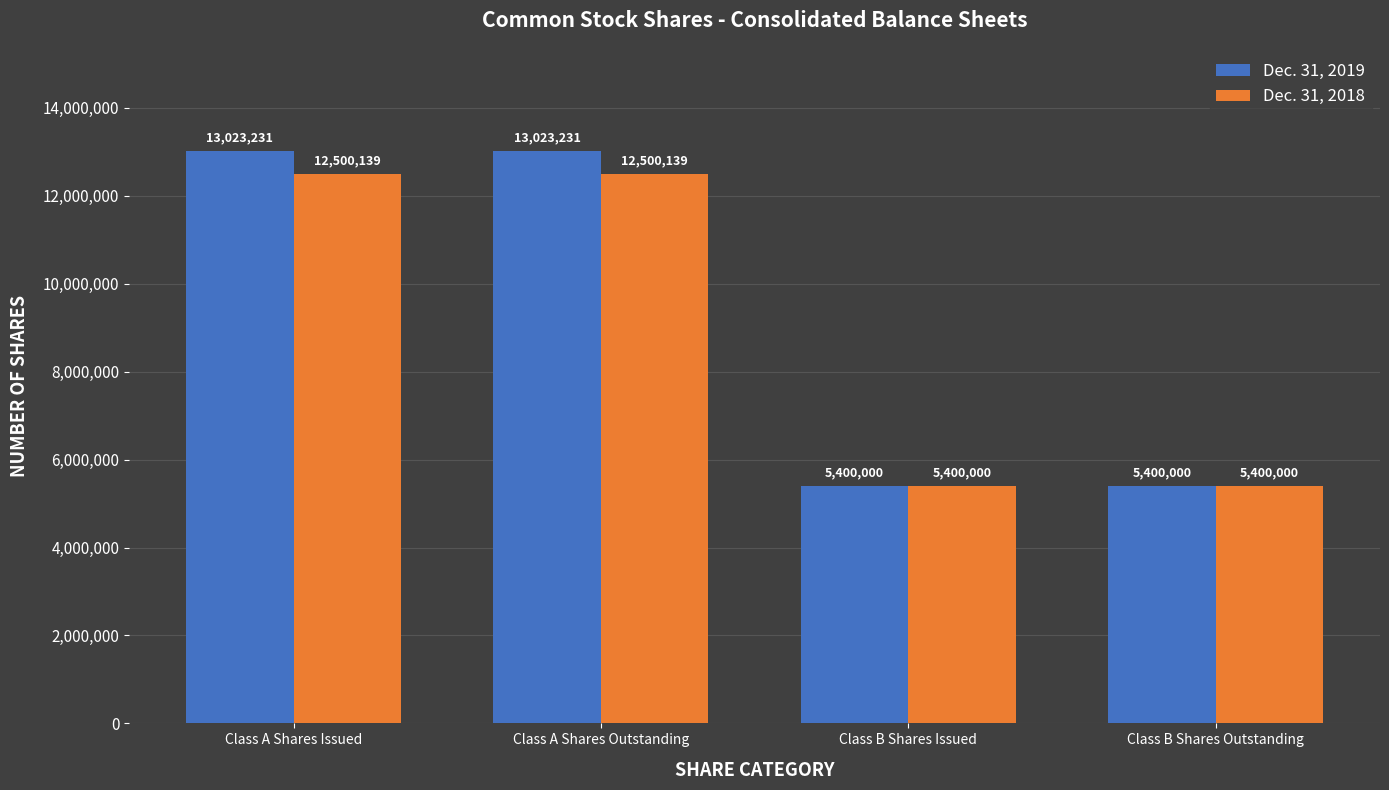

What is the label of the 3rd bar from the right?

Class A Shares Outstanding